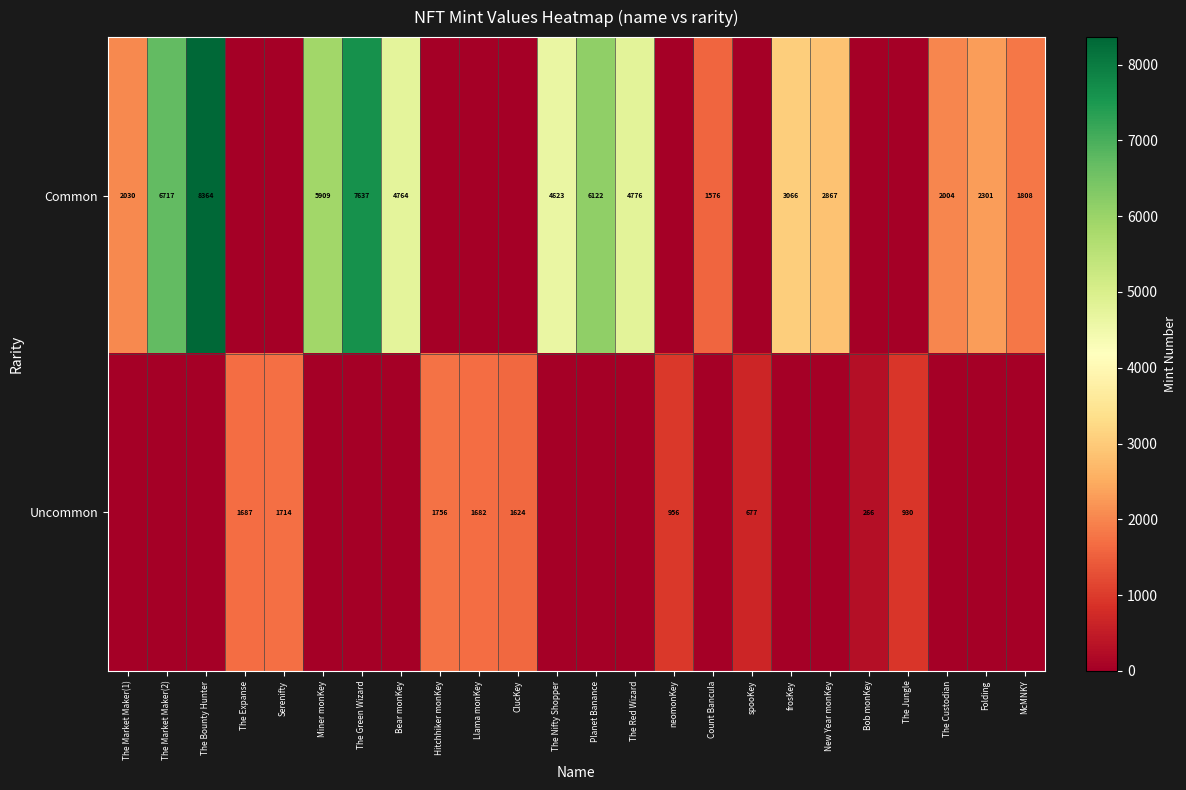

Which series has the widest spread of values?

row_0